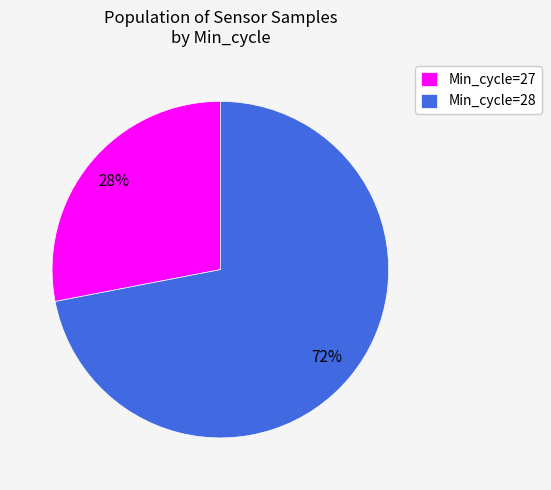

Which has a higher value, Min_cycle=28 or Min_cycle=27?

Min_cycle=28